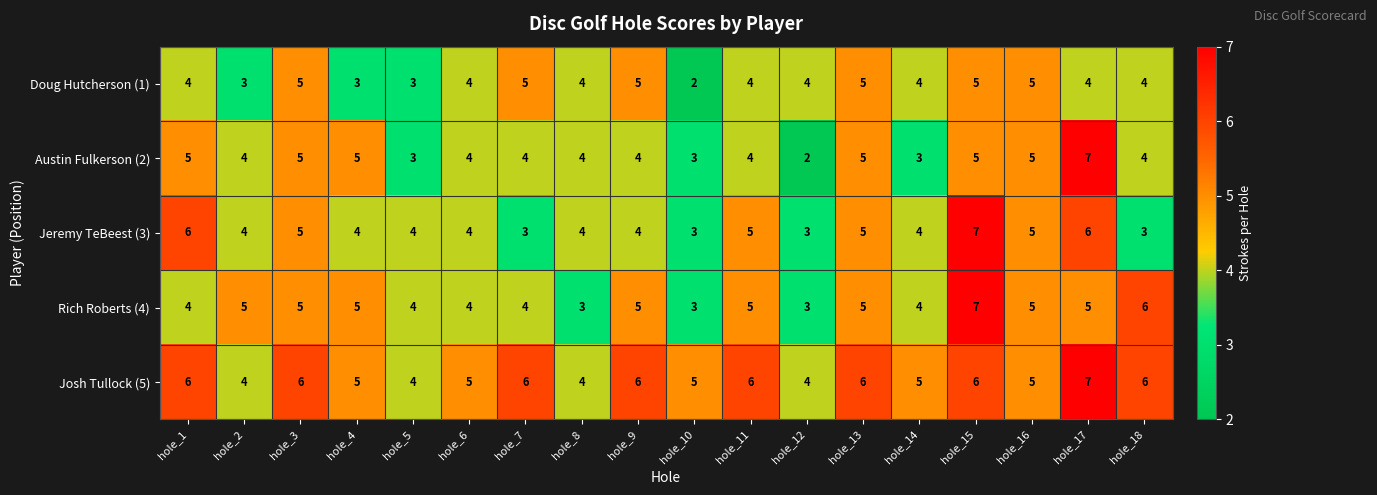

The value of Austin Fulkerson (2) at hole_17 is 5. True or false?

False